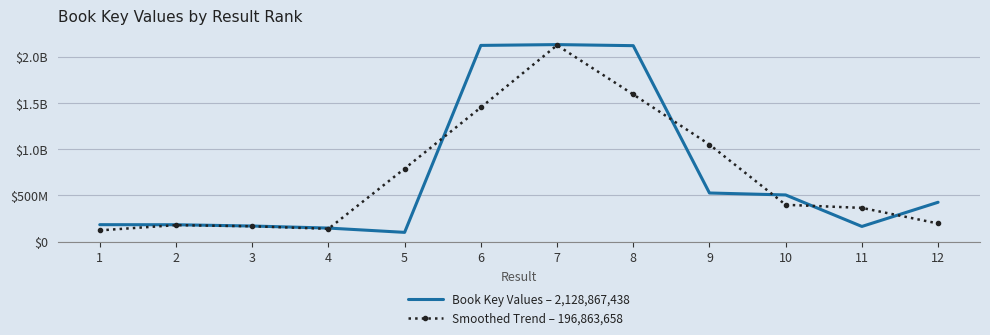

Reading left to right, extract all data points from this chart.

Book Key Values – 2,128,867,438: 183934075.0	183213780.0	169389929.0	147277351.0	100826665.0	2120137690.0	2128867438.0	2117327448.0	526139081.0	505002311.0	164658100.0	425932876.0
Smoothed Trend – 196,863,658: 122382618.3	178845928.0	166627020.0	139164648.3	789413902.0	1449943931.0	2122110858.7	1590777989.0	1049489613.3	398599830.7	365197762.3	196863658.7